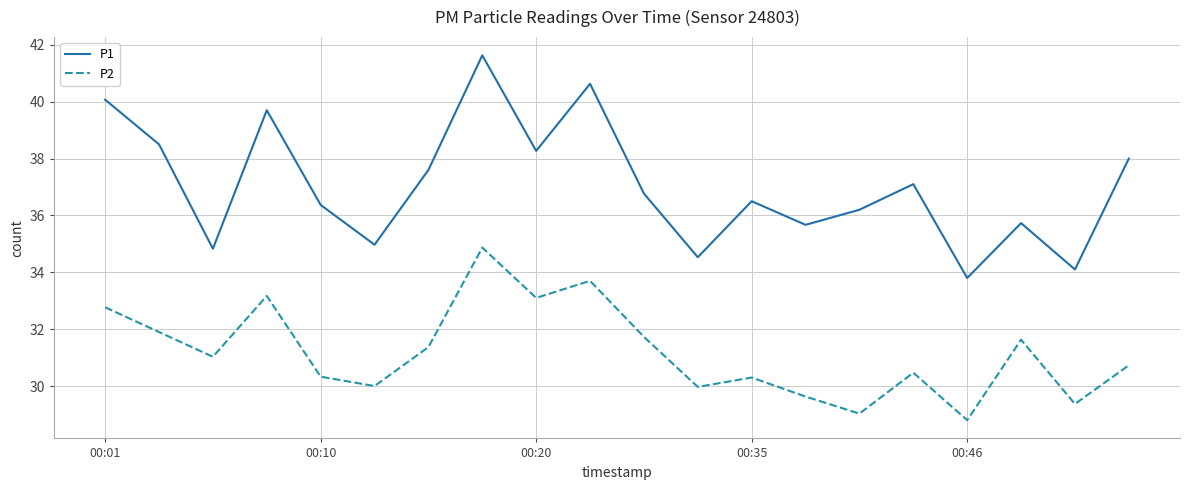

What is the difference between the maximum and minimum values in the P1 series?

7.8